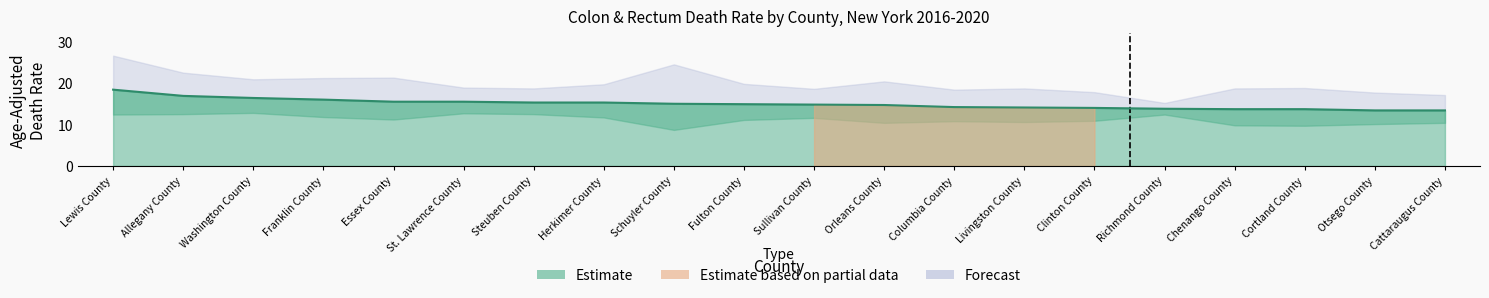

What is the smallest value displayed?

13.4